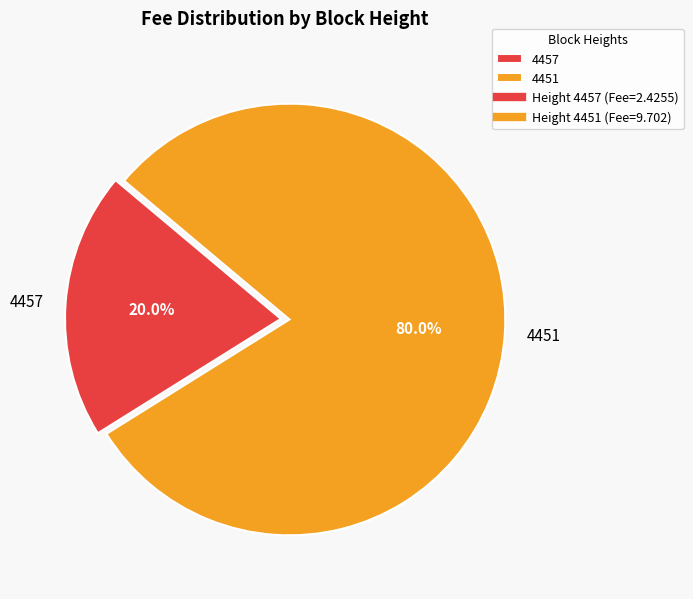

Count the number of slices in the pie.

2